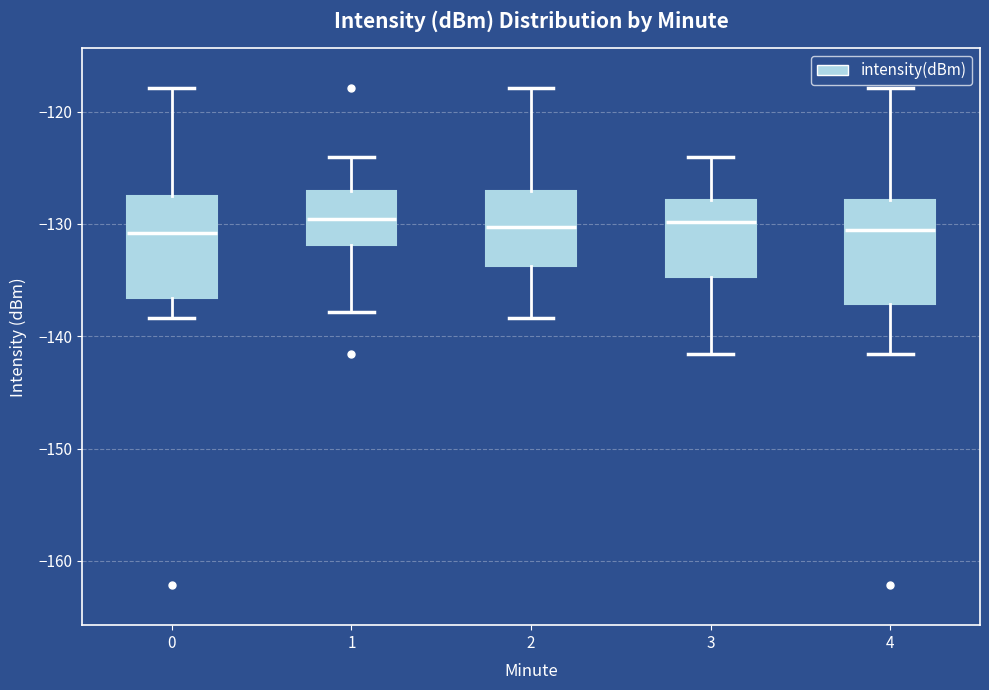

Where does the upper whisker of the box at x = 4 end on the y-axis? The values are not printed on the chart, so give them approximately, as read against the axis.

-118